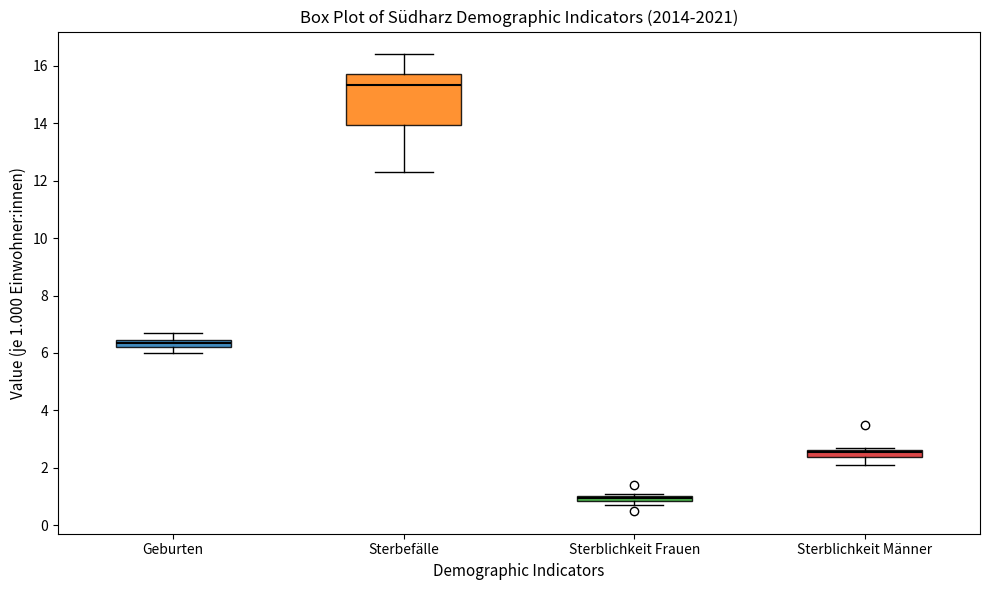

Where is the upper edge of the box for Sterbefälle on the y-axis? The values are not printed on the chart, so give them approximately, as read against the axis.

15.8